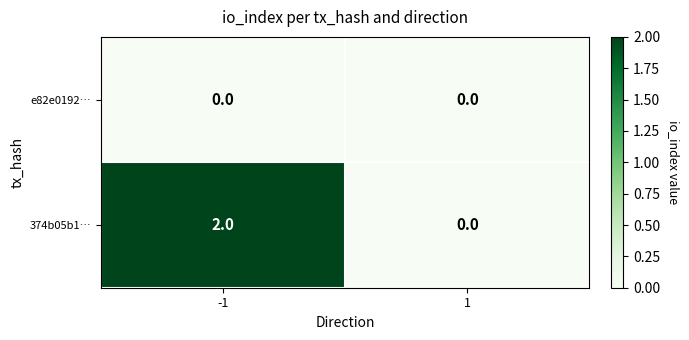

Which series changed the most between -1 and 1?

374b05b1…